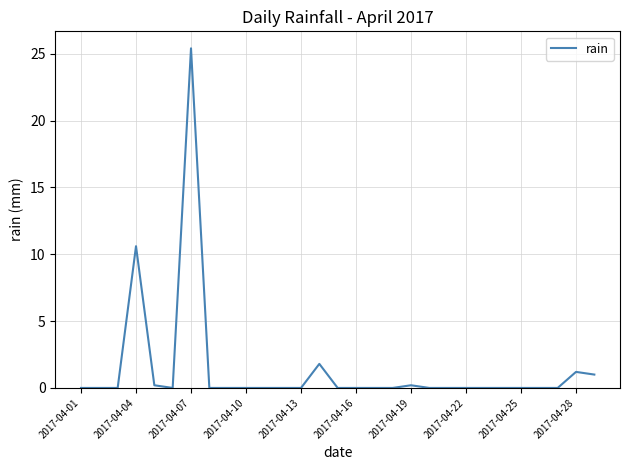

What is the maximum value shown in the chart?

25.4